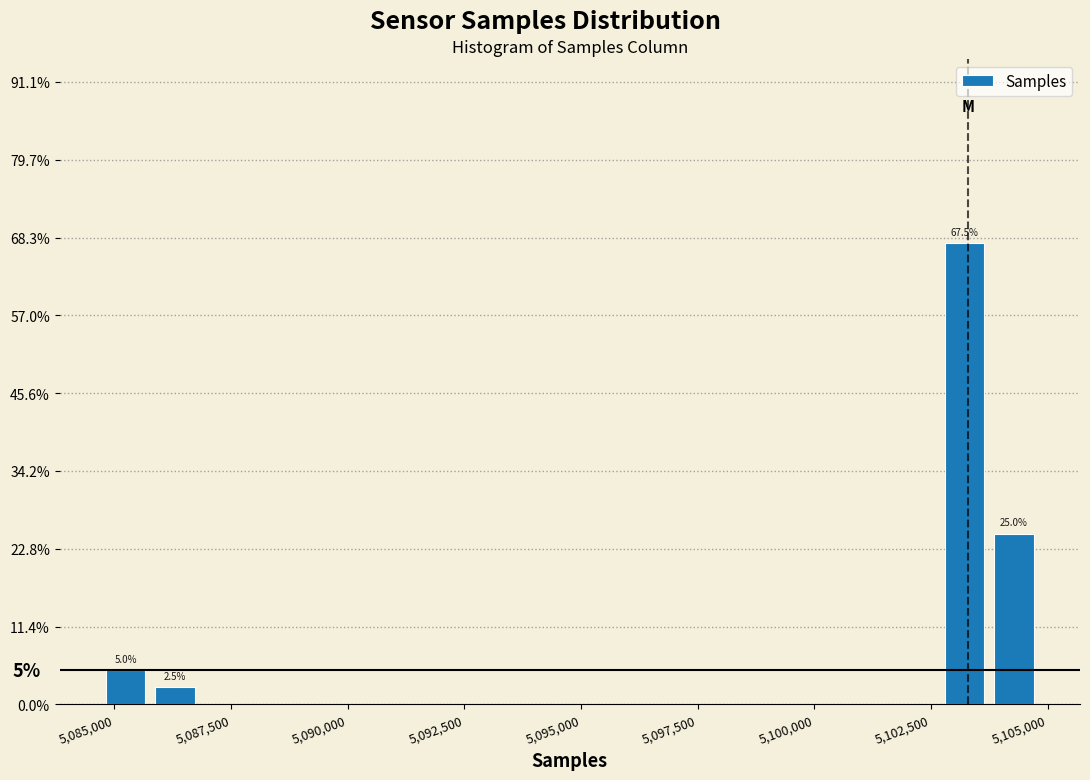

Read against the x-axis, roughly where is the centre of the tallest bar?

5103000